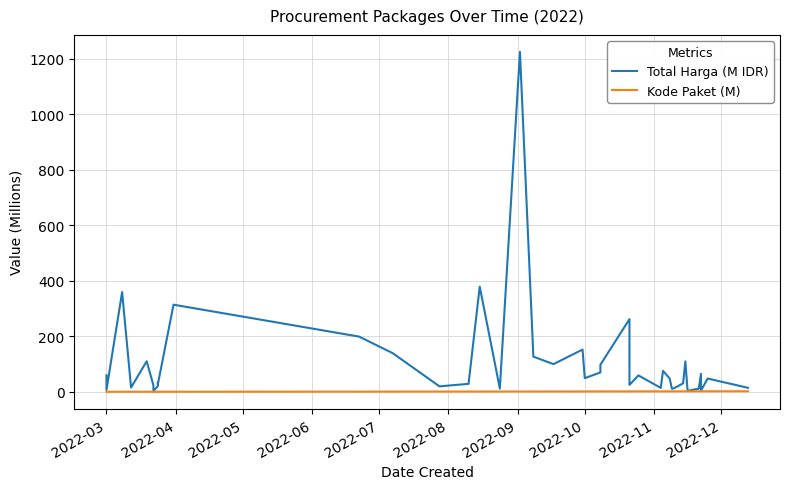

True or false: Total Harga (M IDR) has more than 2 interior local peaks.

True